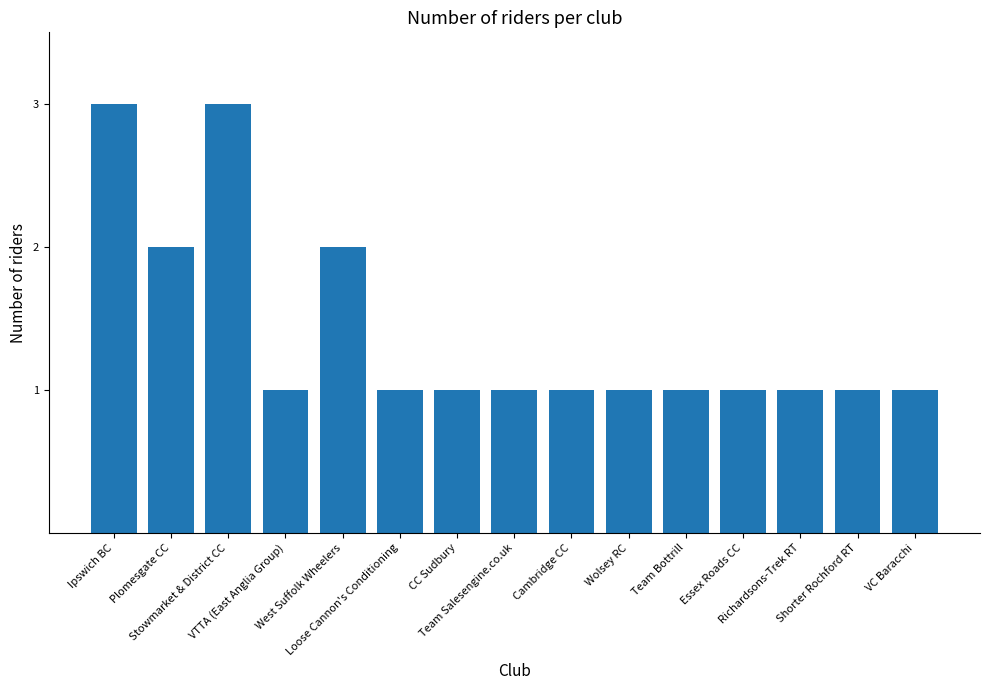

Approximately how many times larger is the value at Stowmarket & District CC compared to Cambridge CC?

3.0